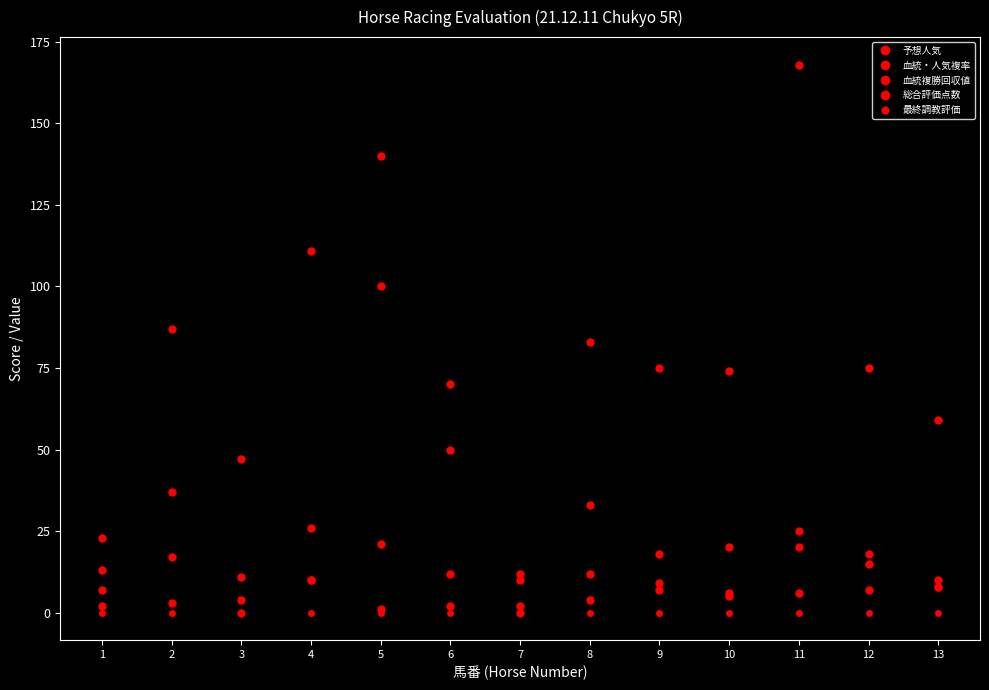

At which category is the sum across all series the highest?

5